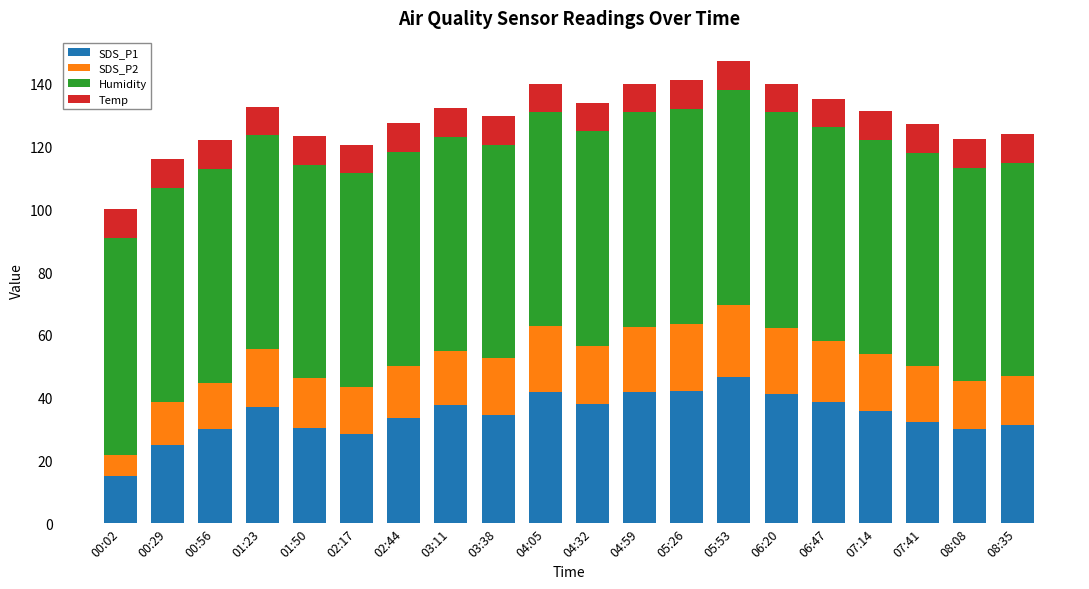

The value of SDS_P1 at 07:41 is 32.1. True or false?

True